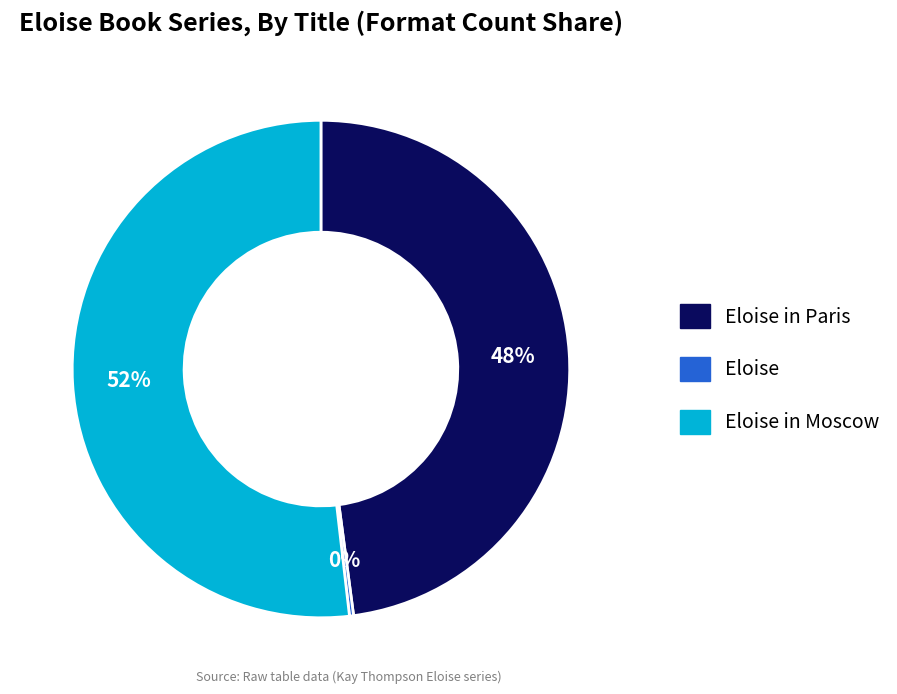

Is there any slice that represents more than half of the pie?

Yes